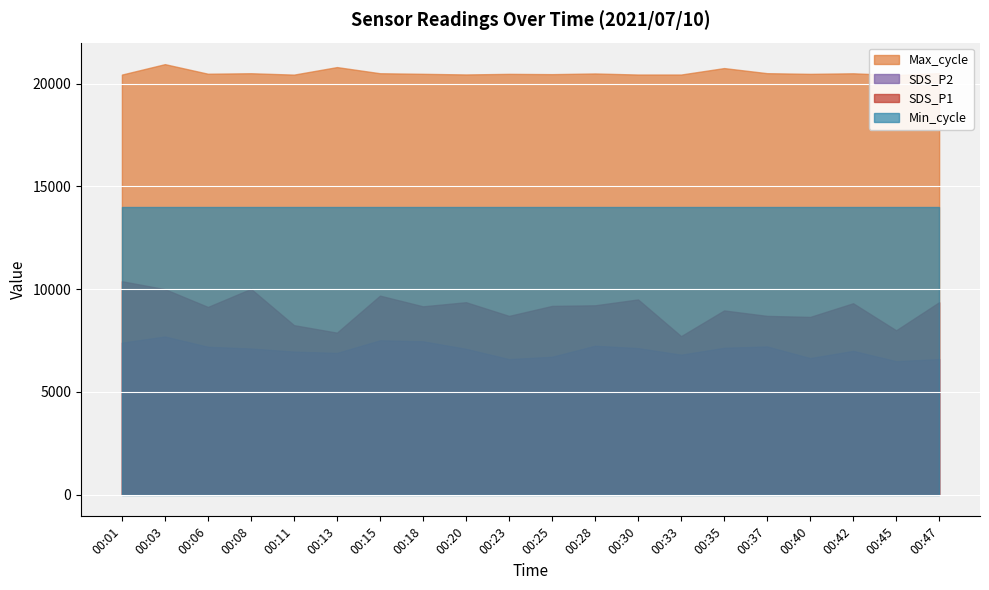

At which category is the sum across all series the highest?

00:03